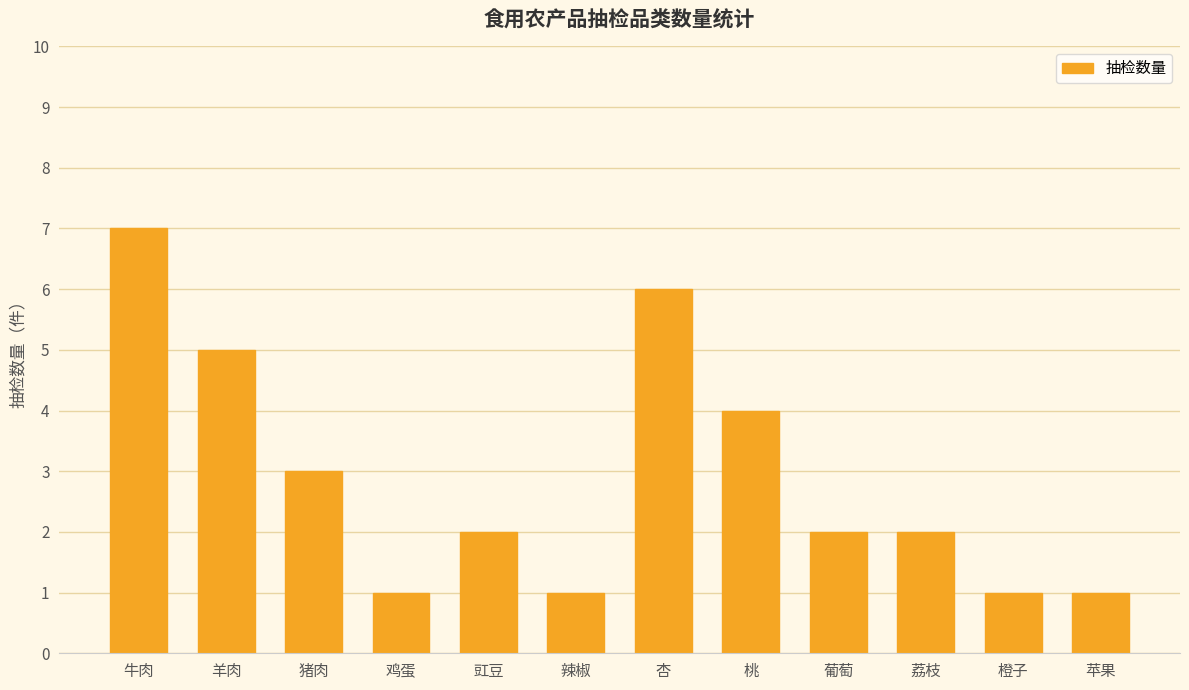

Where does the data first go above 2?

牛肉